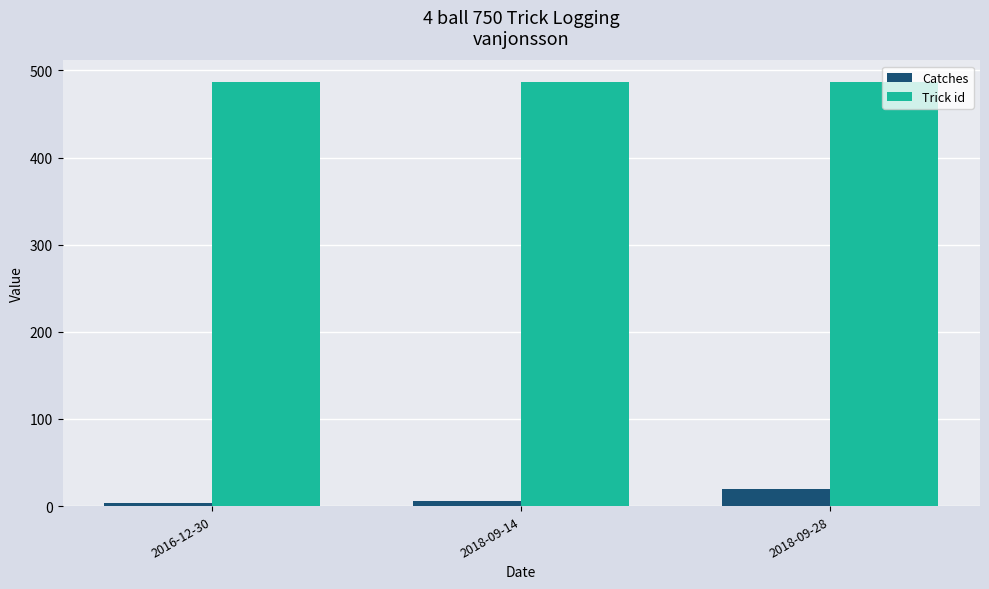

What is the difference between the highest and lowest values at 2018-09-28?

467